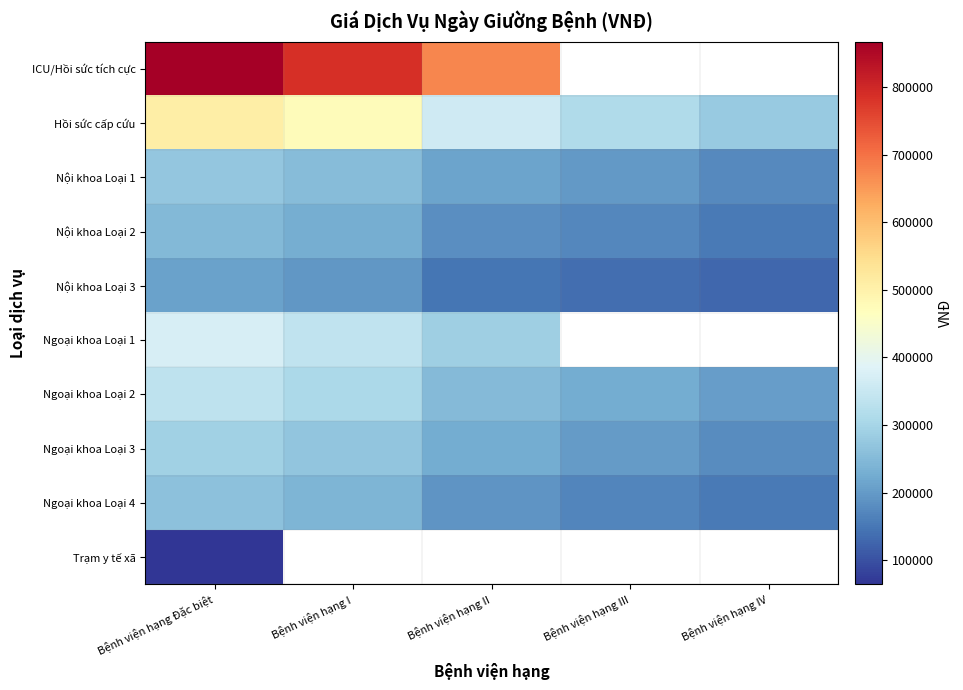

What is the average value of the Hồi sức cấp cứu series?

386980.0